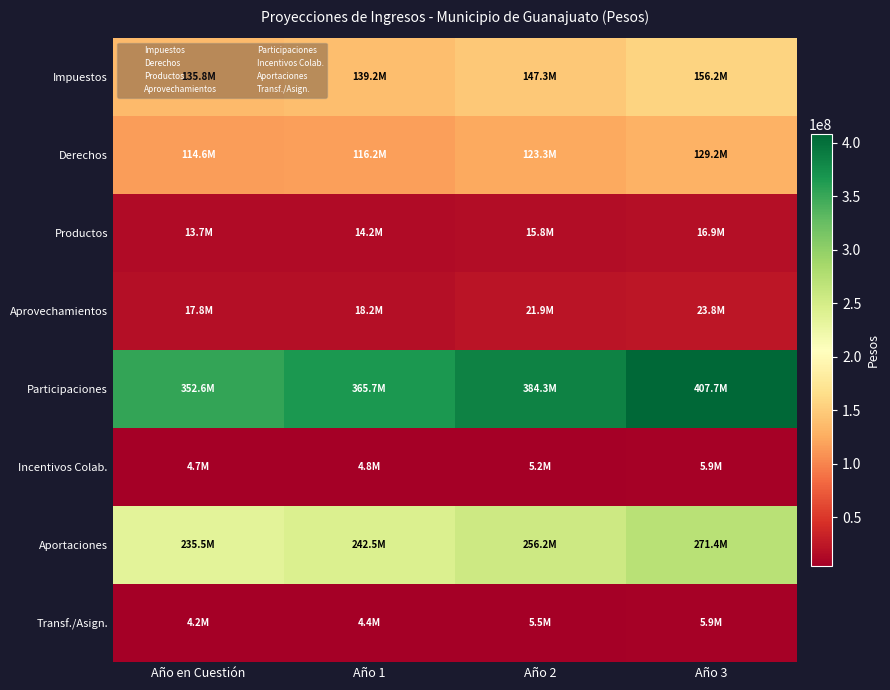

Reading left to right, list all the values displayed in this chart.

Impuestos: Año en Cuestión=135795760.0	Año 1=139227590.4	Año 2=147296694.0	Año 3=156188561.8
Derechos: Año en Cuestión=114584680.2	Año 1=116168067.4	Año 2=123314790.1	Año 3=129247381.7
Productos: Año en Cuestión=13744332.0	Año 1=14204105.3	Año 2=15772269.5	Año 3=16903160.3
Aprovechamientos: Año en Cuestión=17796094.0	Año 1=18207937.8	Año 2=21936255.3	Año 3=23813705.5
Participaciones: Año en Cuestión=352552828.8	Año 1=365654942.0	Año 2=384281139.7	Año 3=407652385.3
Incentivos Colab.: Año en Cuestión=4651731.4	Año 1=4836546.4	Año 2=5195992.1	Año 3=5859774.5
Aportaciones: Año en Cuestión=235476671.0	Año 1=242498831.9	Año 2=256198785.2	Año 3=271446736.6
Transf./Asign.: Año en Cuestión=4213928.0	Año 1=4382485.1	Año 2=5495410.9	Año 3=5949111.2